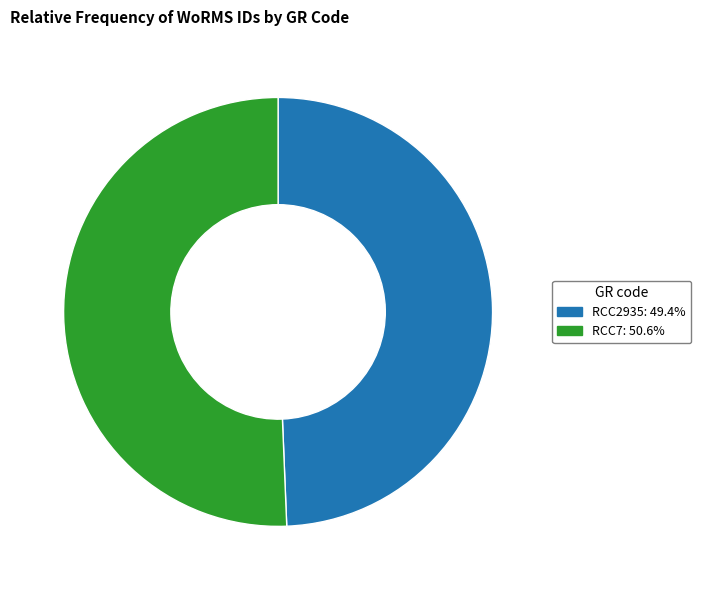

How many segments does this pie chart have?

2